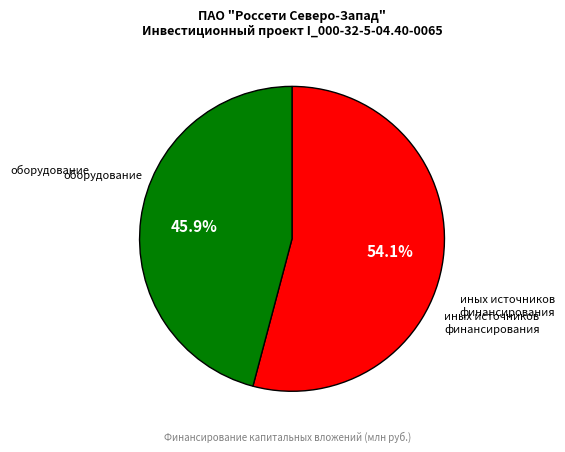

The иных источников финансирования slice represents 63% of the pie. True or false?

False